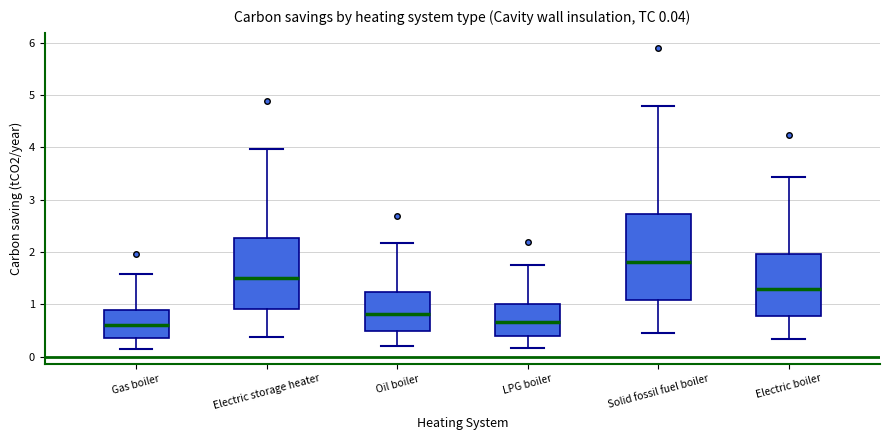

Comparing the boxes themselves (not the whiskers), which one is the tallest?

Solid fossil fuel boiler